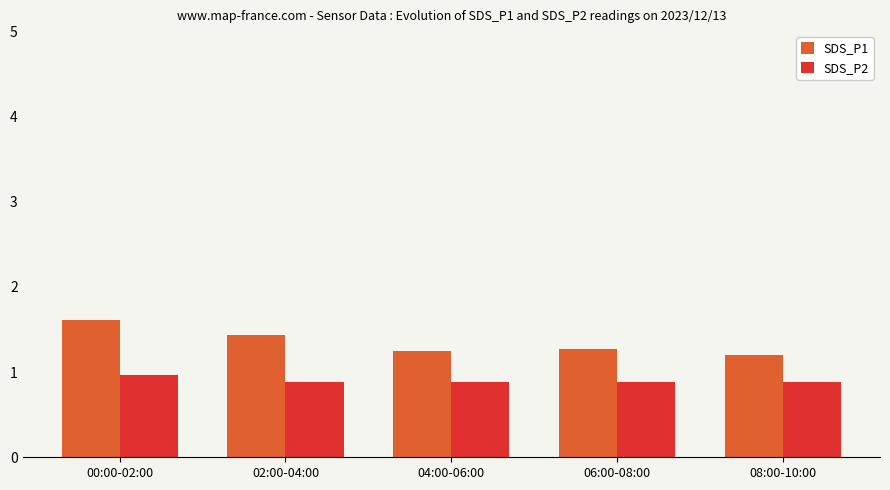

Rank the series by their maximum value, from lowest to highest.

SDS_P2, SDS_P1